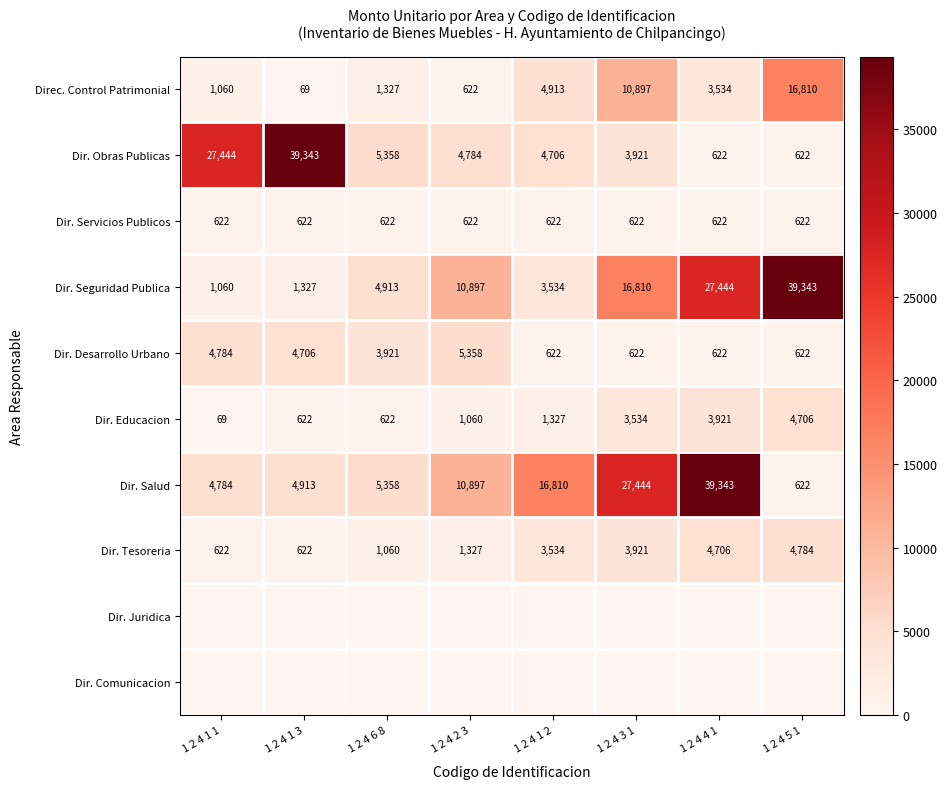

Is the value of Dir. Seguridad Publica at 1 2 4 1 3 greater than the value of Dir. Obras Publicas at 1 2 4 1 1?

No